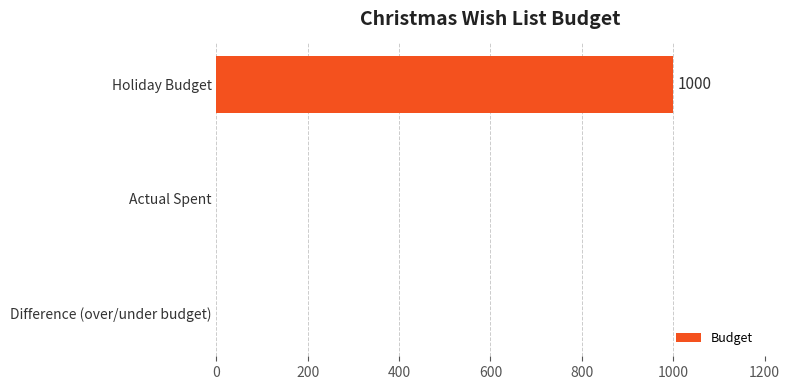

At which category does the chart reach its peak across all series?

Holiday Budget